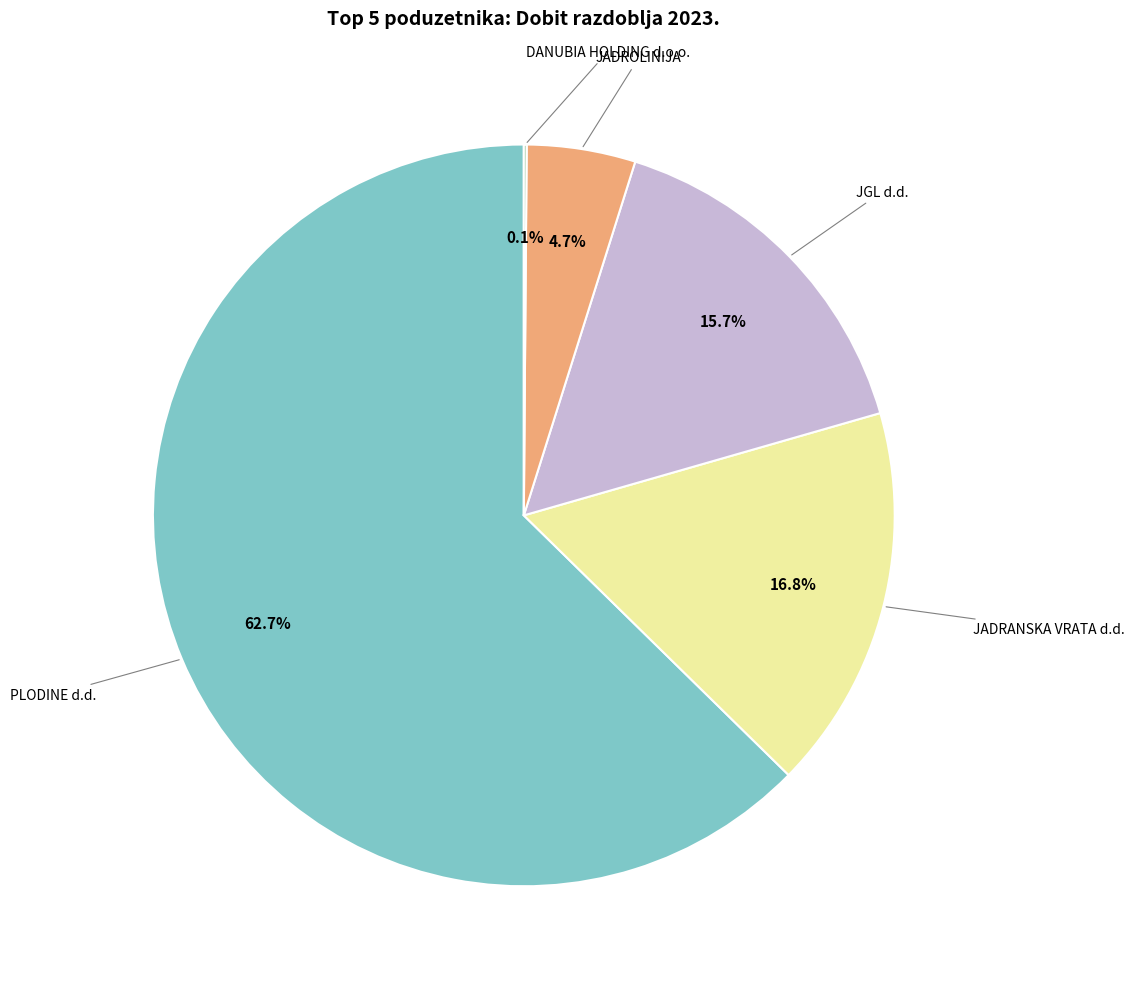

Is there any slice that represents more than half of the pie?

Yes